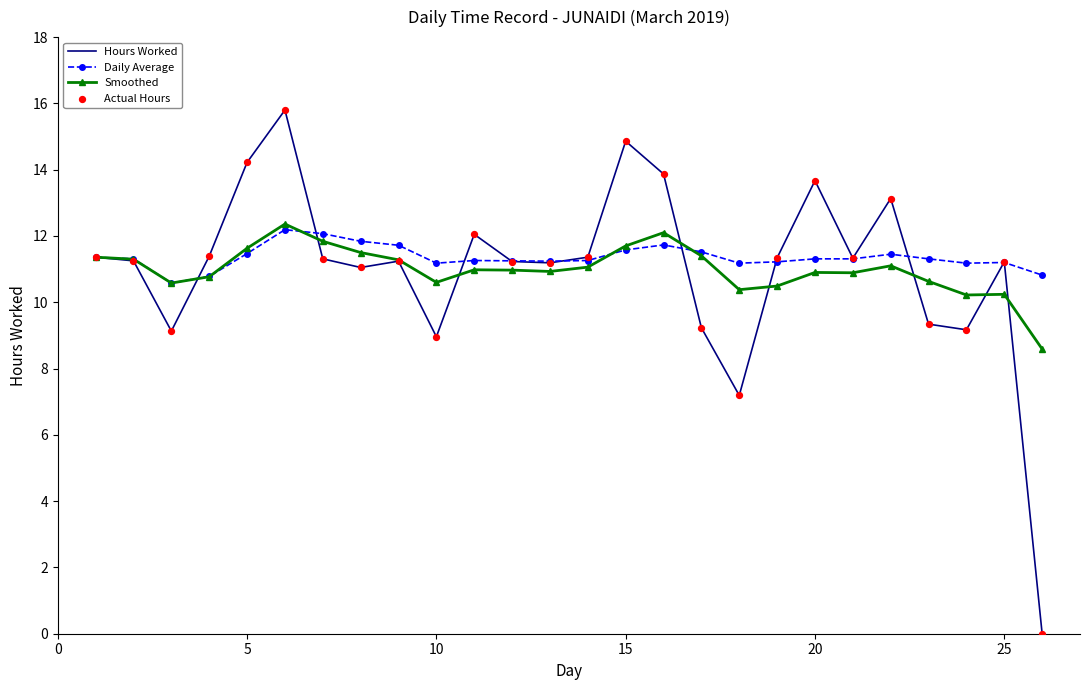

What is the greatest value displayed?

15.8